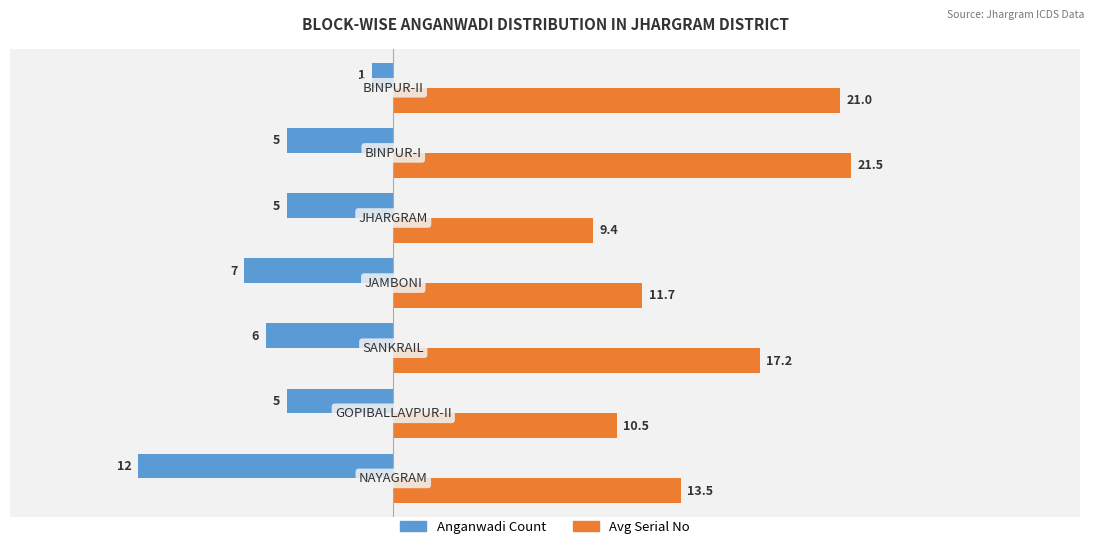

Which series has the widest spread of values?

Avg Serial No